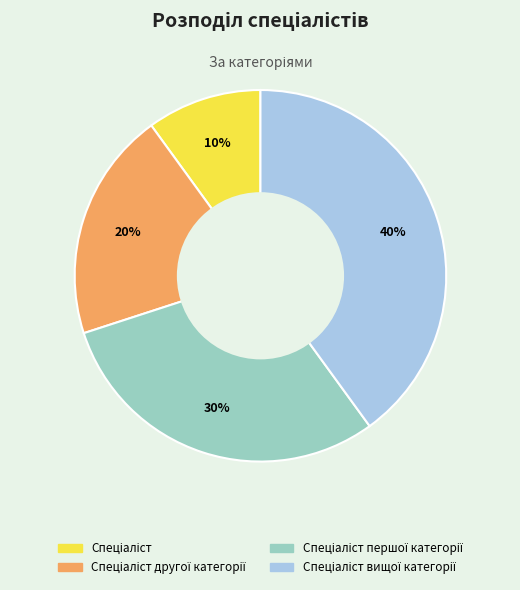

To the nearest percent, what is the average slice percentage?

25%